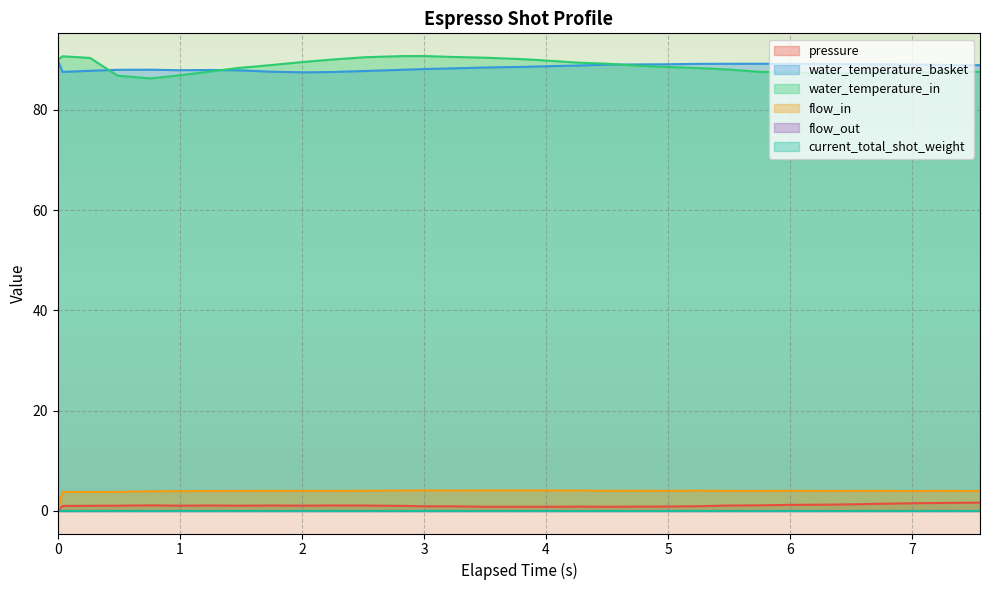

Is it true that flow_in equals 4.0 at 4.989?

True